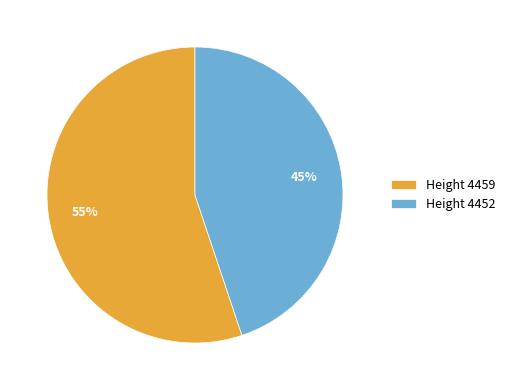

Count the number of slices in the pie.

2